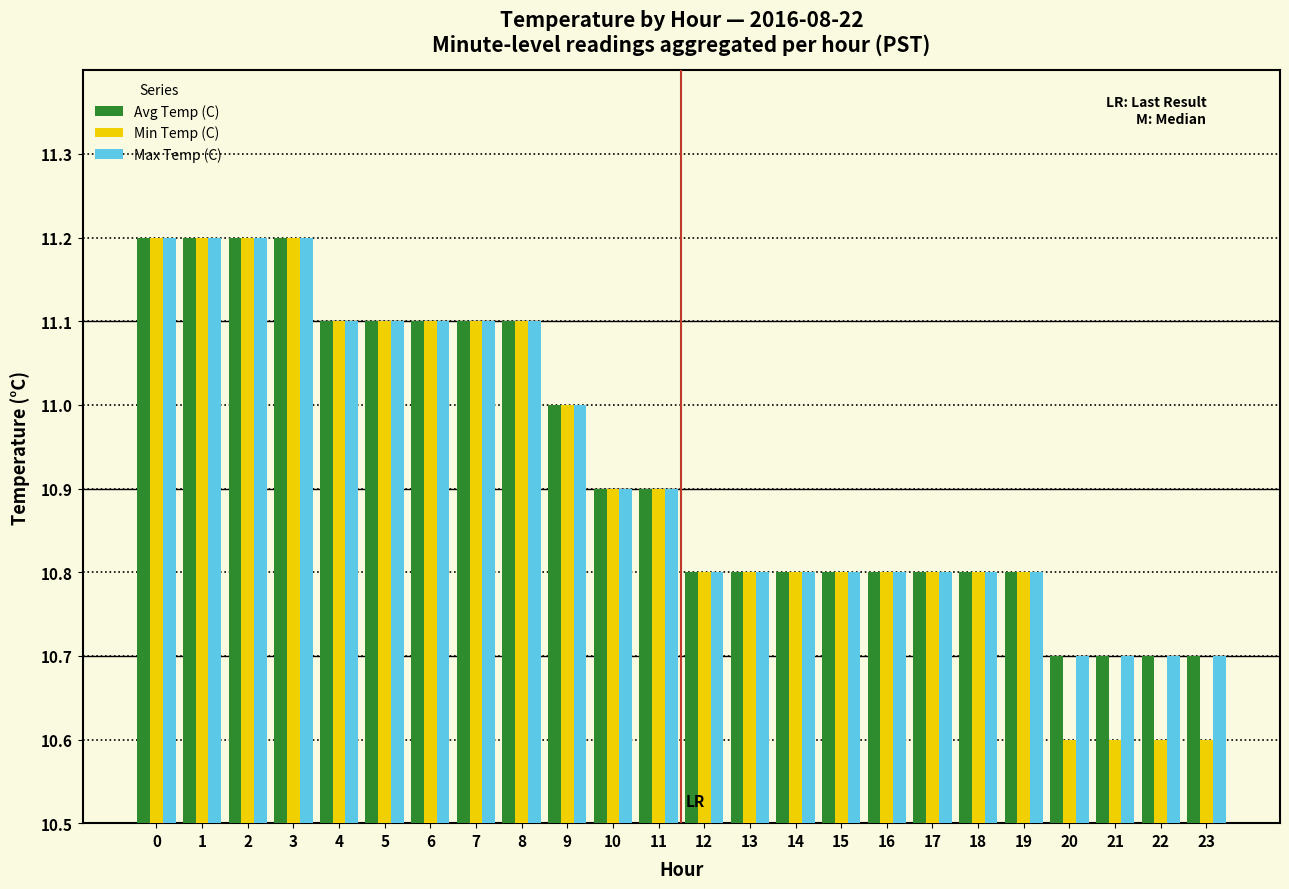

What is the average value of the Min Temp (C) series?

10.9